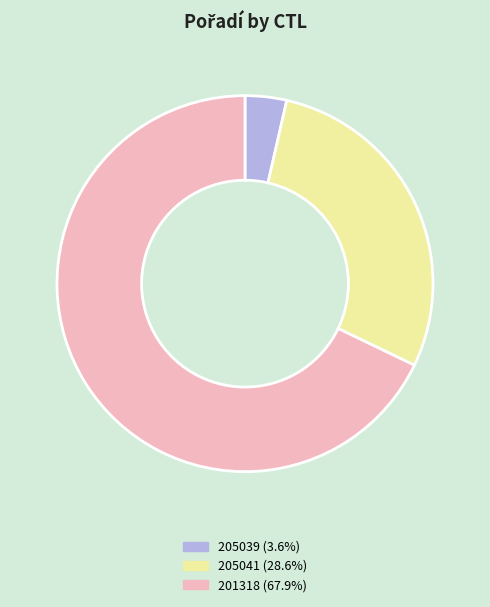

Does 205041 represent more than half of the total?

No